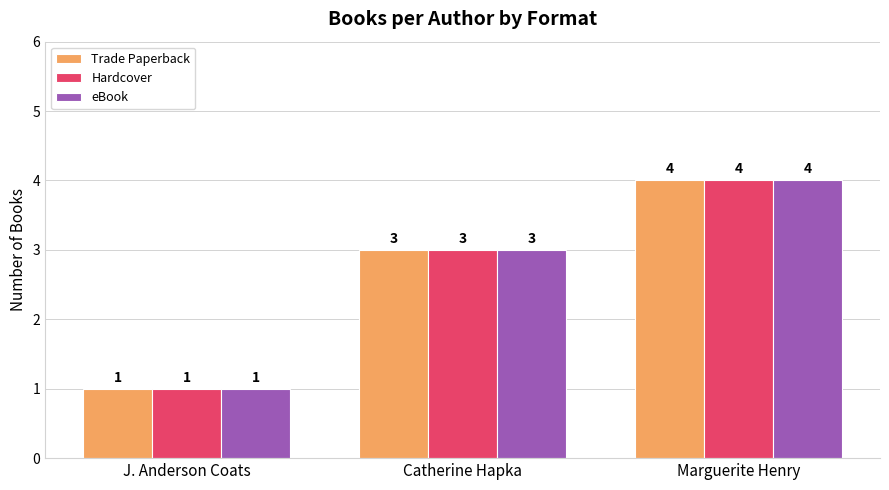

What is the highest value of the Trade Paperback series?

4